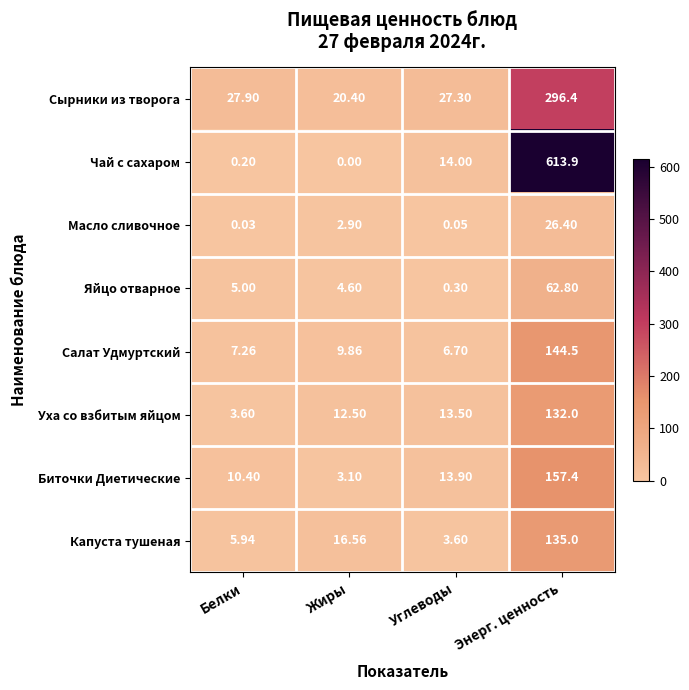

Which series has the largest total across all categories?

Чай с сахаром